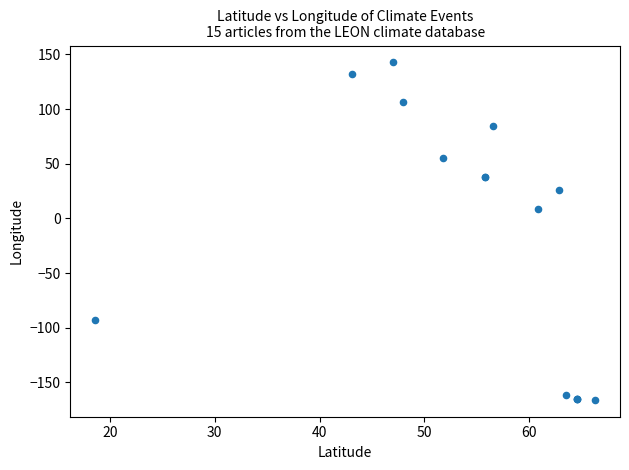

What Y value in the scatter plot is closest to -11?

8.6